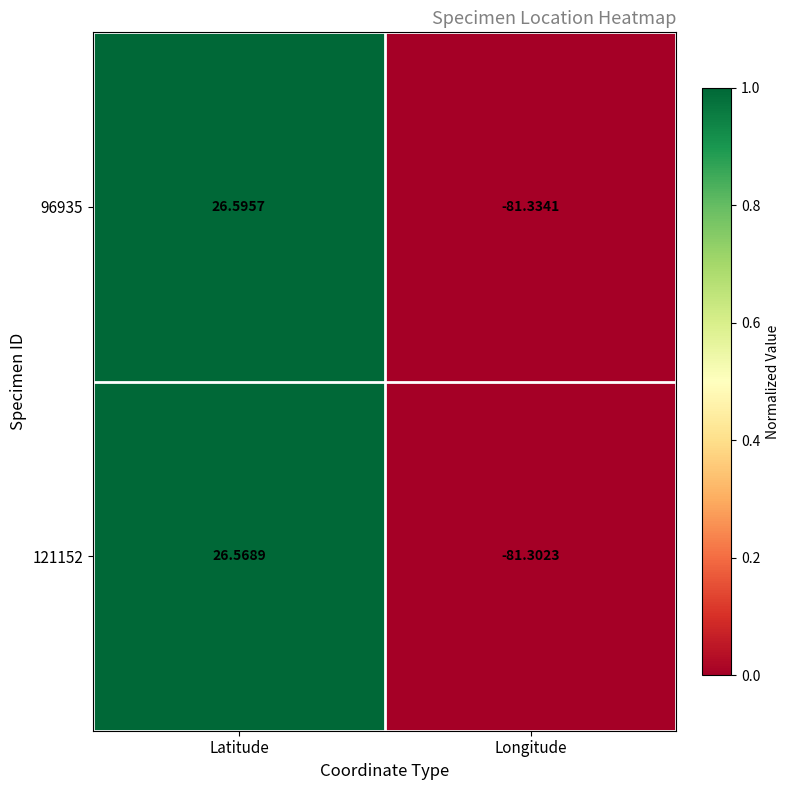

How many categories are shown in the chart?

2